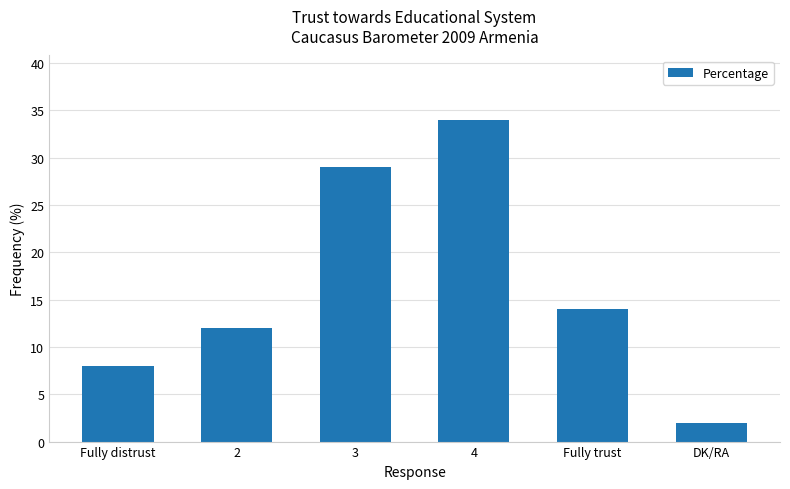

What is the difference between the maximum and second lowest values?

26